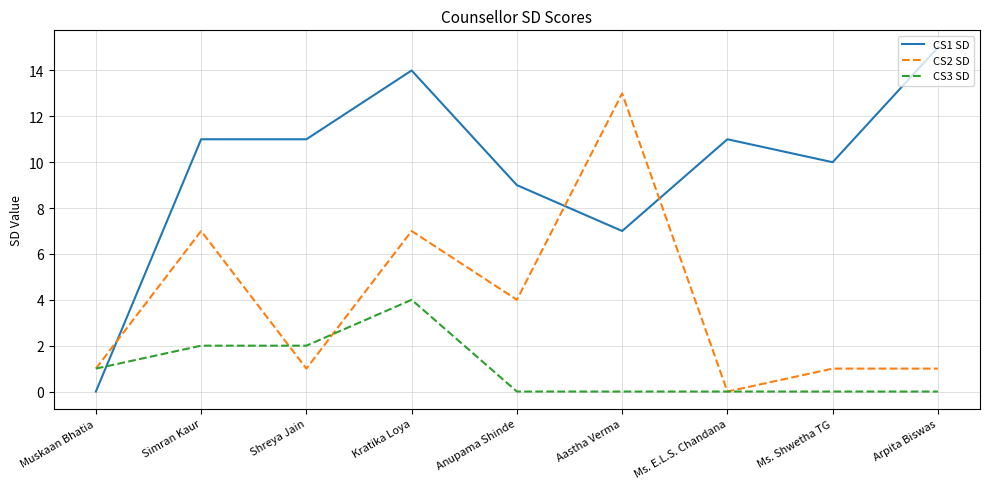

At how many categories does at least one series exceed 6?

8